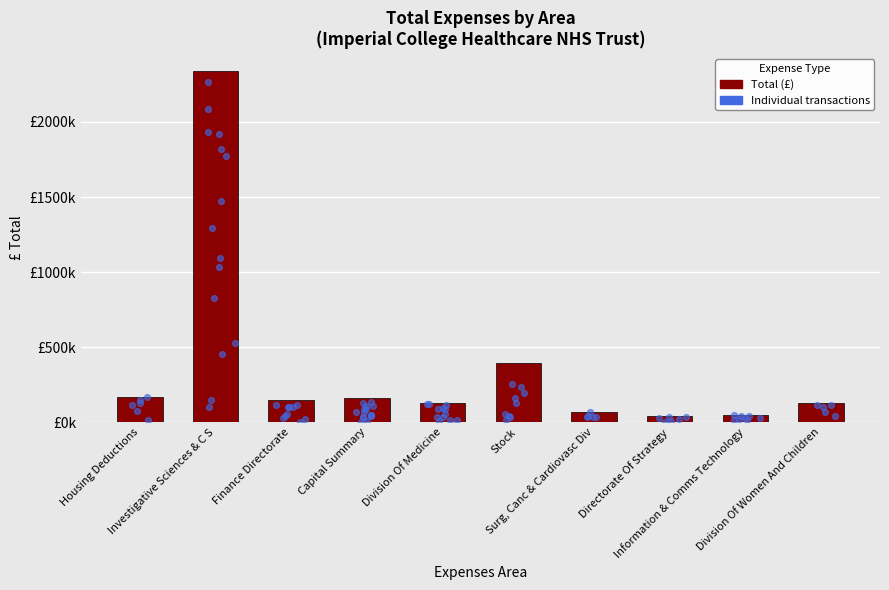

What is the ratio of the value at Directorate Of Strategy to the value at Capital Summary?

0.2